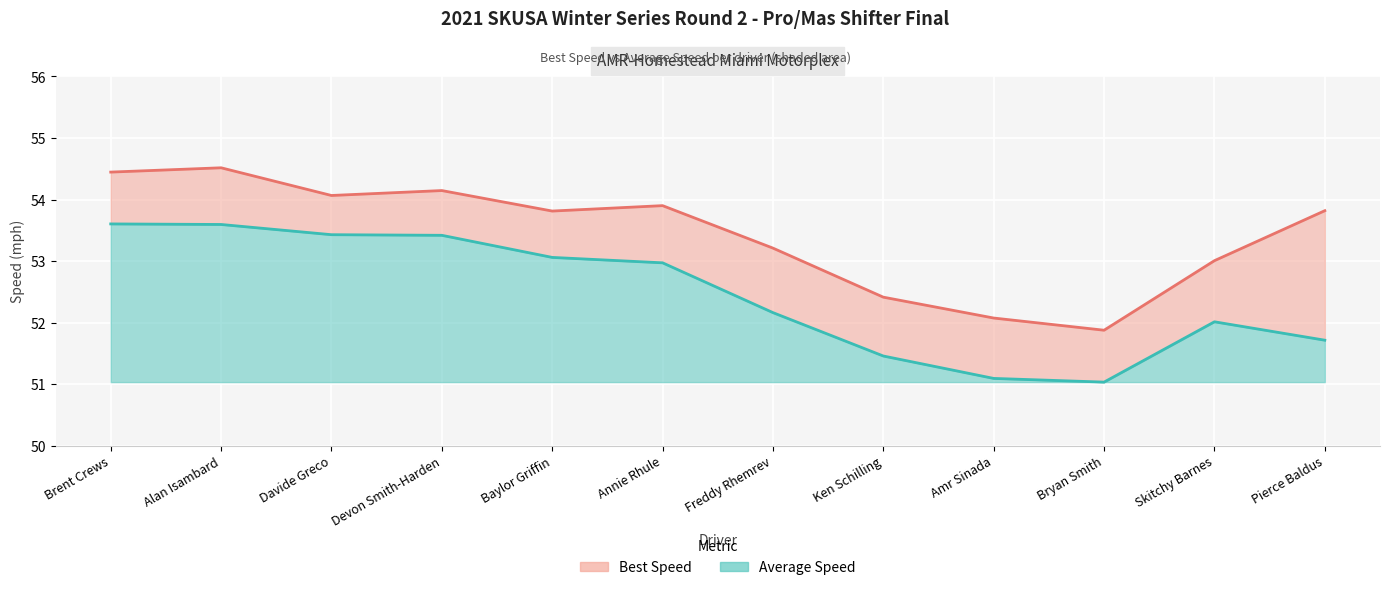

Which has a higher value, Devon Smith-Harden or Brent Crews?

Brent Crews